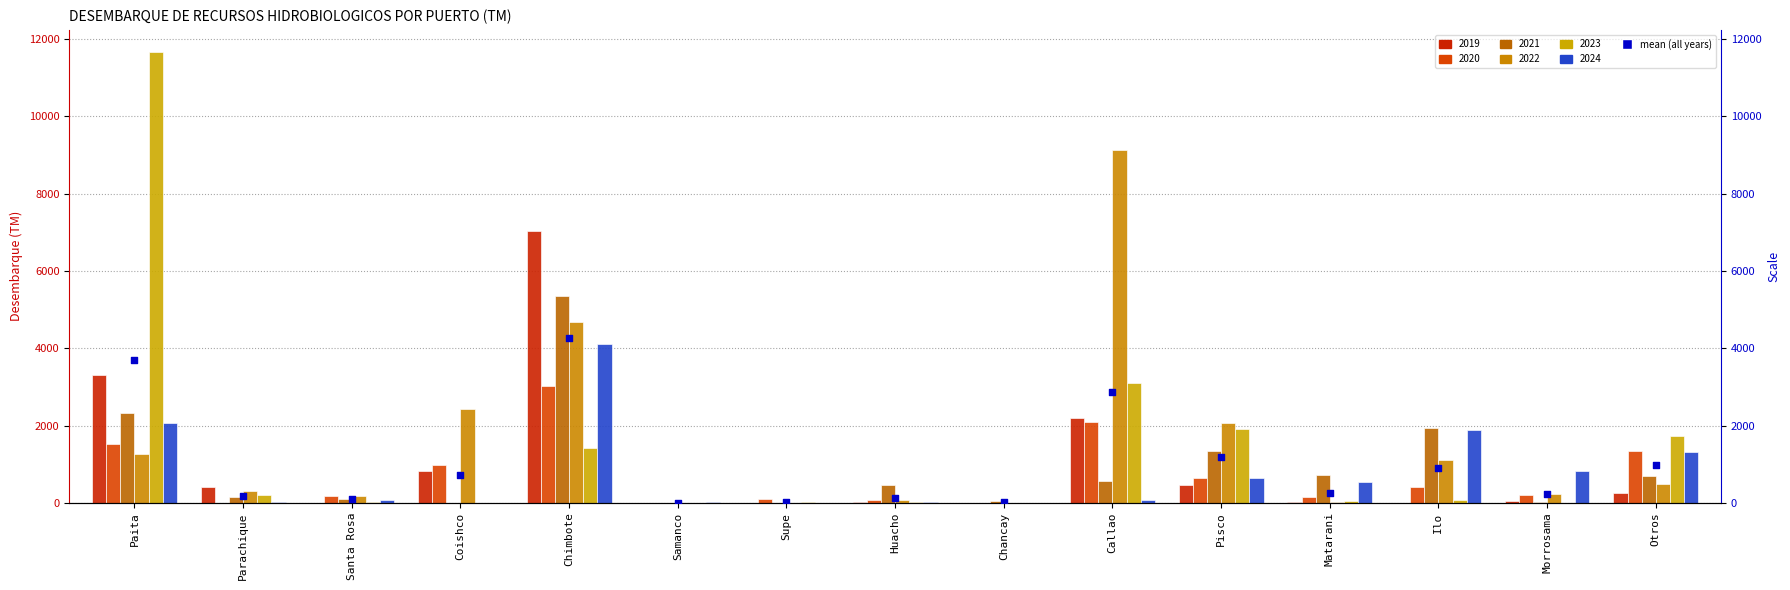

What is the change in value from Pisco to Otros?

-208.0